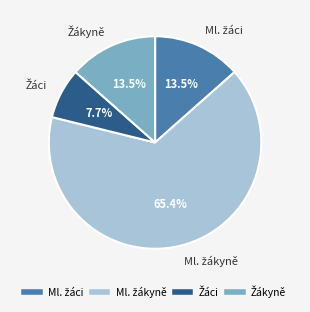

Is Žáci the majority of the pie?

No